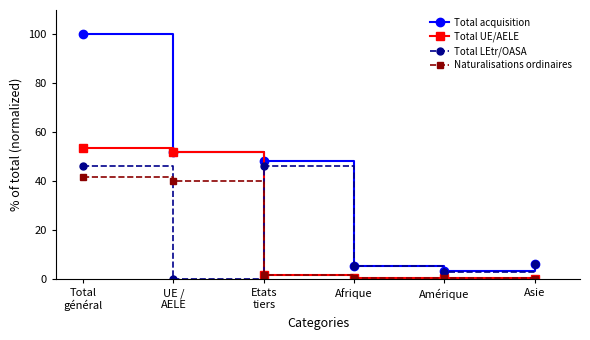

Where is the first local minimum for Total LEtr/OASA?

UE /
AELE